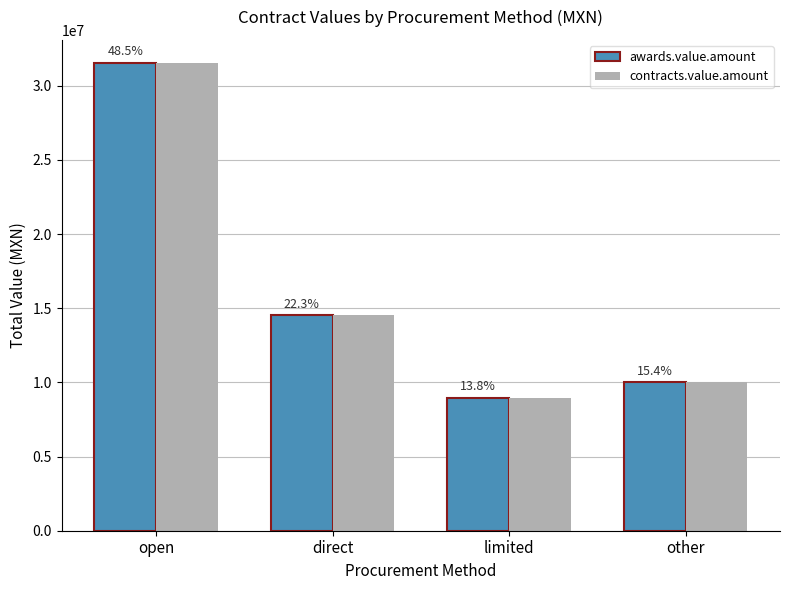

What are all the series names shown in the legend?

awards.value.amount, contracts.value.amount